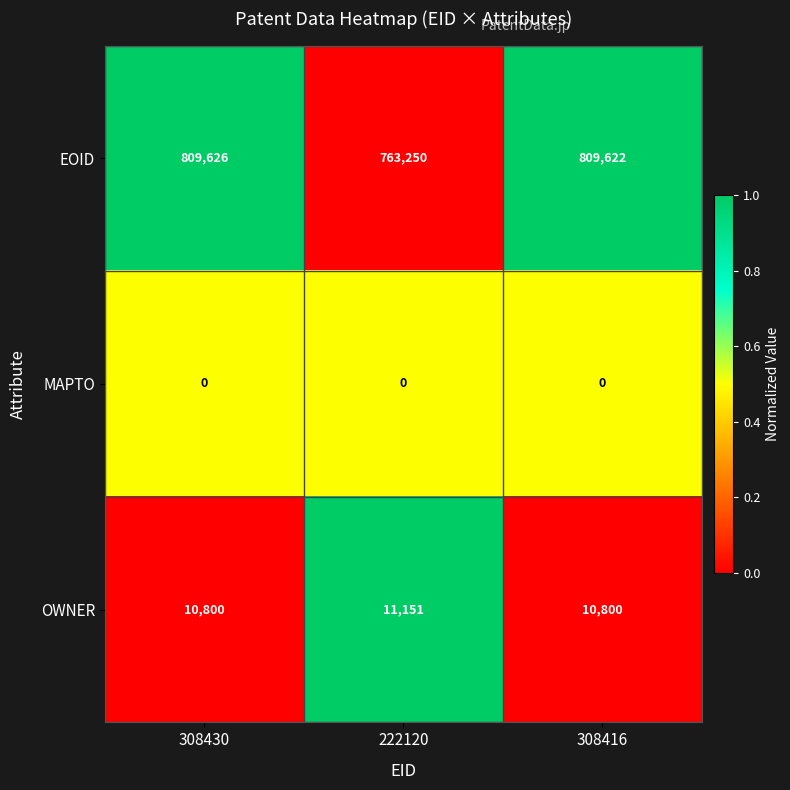

Reading left to right, extract all data points from this chart.

EOID: 308430=809626	222120=763250	308416=809622
MAPTO: 308430=0	222120=0	308416=0
OWNER: 308430=10800	222120=11151	308416=10800